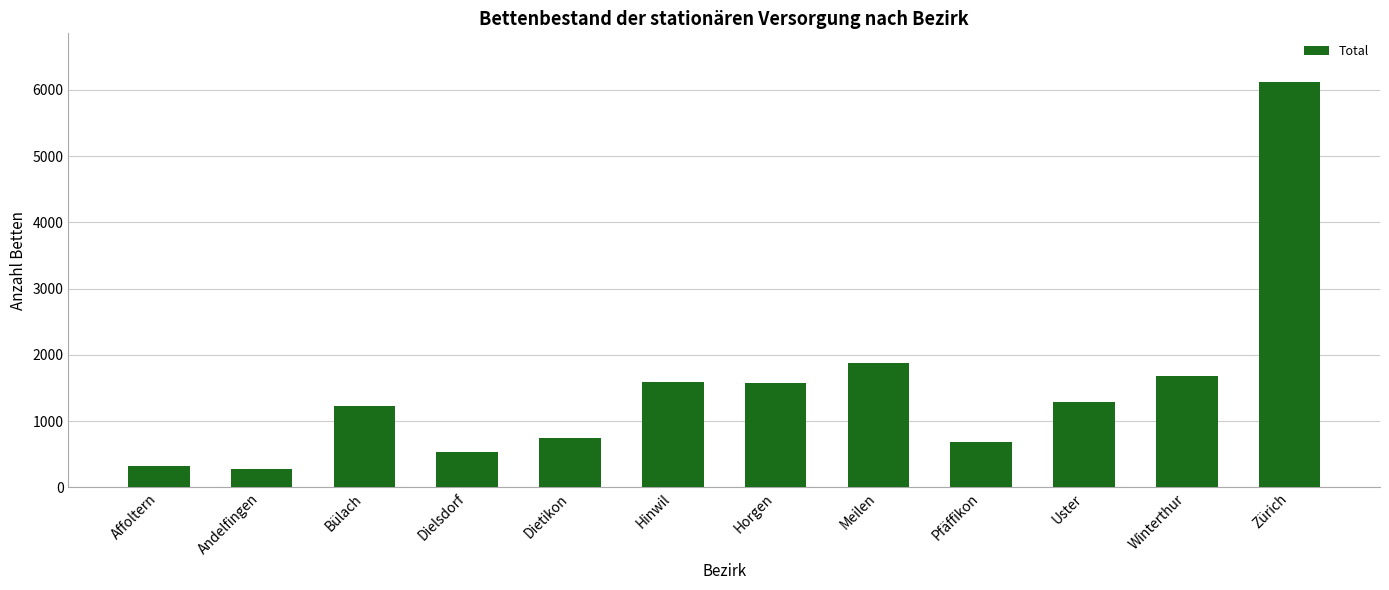

What is the change in value from Dietikon to Winterthur?

+929